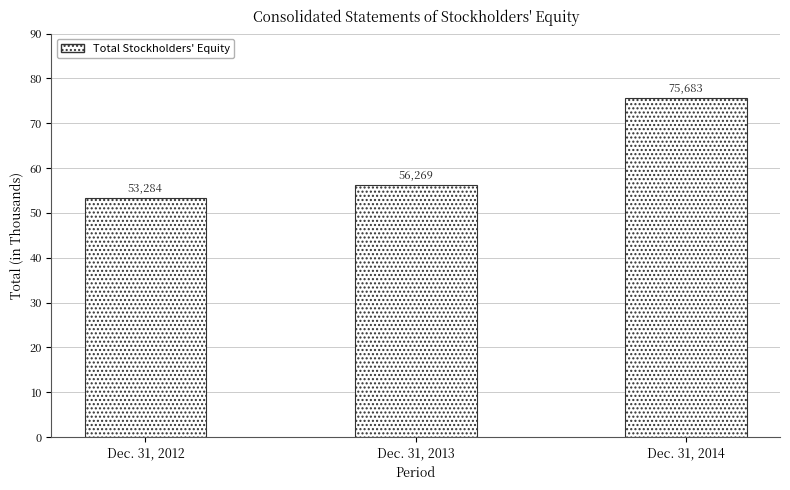

Between Dec. 31, 2013 and Dec. 31, 2012, which is larger?

Dec. 31, 2013